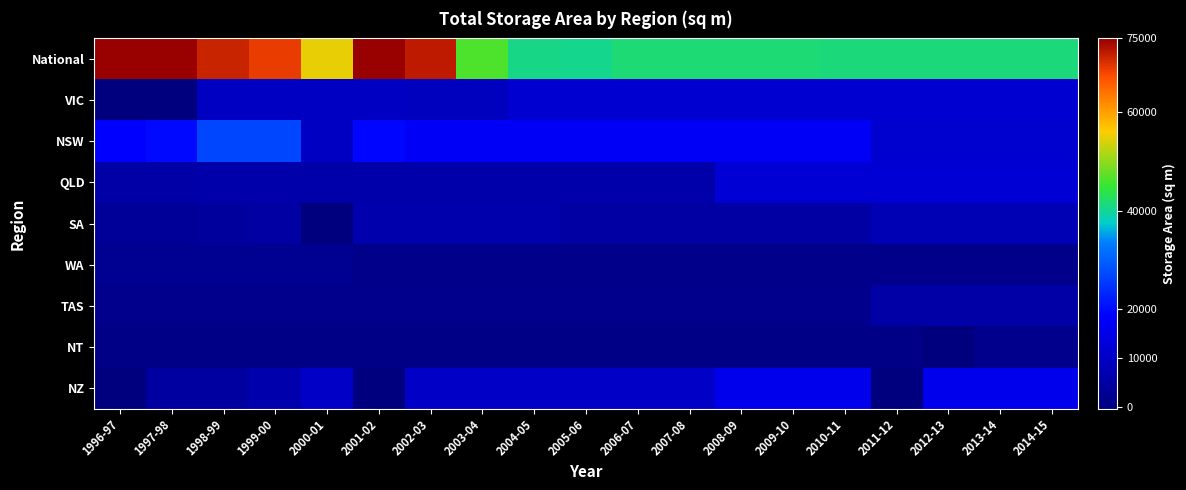

Reading right to left, what are all the values shown in this chart?

National: 2014-15=41266	2013-14=41266	2012-13=41266	2011-12=41266	2010-11=41229	2009-10=41525	2008-09=41525	2007-08=41525	2006-07=41525	2005-06=40396	2004-05=40706	2003-04=46258	2002-03=72068	2001-02=75073	2000-01=54816	1999-00=69031	1998-99=71288	1997-98=74999	1996-97=74999
VIC: 2014-15=12000	2013-14=12000	2012-13=12000	2011-12=12000	2010-11=12000	2009-10=12000	2008-09=12000	2007-08=11876	2006-07=11876	2005-06=11876	2004-05=11876	2003-04=9444	2002-03=9444	2001-02=10000	2000-01=10000	1999-00=10000	1998-99=10000	1997-98=0	1996-97=0
NSW: 2014-15=11696	2013-14=11696	2012-13=11696	2011-12=11696	2010-11=17550	2009-10=17550	2008-09=17550	2007-08=17550	2006-07=17550	2005-06=17550	2004-05=17550	2003-04=17550	2002-03=17550	2001-02=19370	2000-01=10000	1999-00=27000	1998-99=27000	1997-98=19586	1996-97=18586
QLD: 2014-15=12650	2013-14=12650	2012-13=12650	2011-12=12650	2010-11=12650	2009-10=12650	2008-09=12650	2007-08=6260	2006-07=6260	2005-06=6260	2004-05=6260	2003-04=6260	2002-03=6260	2001-02=6260	2000-01=6260	1999-00=6260	1998-99=6260	1997-98=5698	1996-97=5698
SA: 2014-15=7749	2013-14=7749	2012-13=7749	2011-12=7749	2010-11=5053	2009-10=5053	2008-09=5053	2007-08=5053	2006-07=5053	2005-06=5053	2004-05=6778	2003-04=6778	2002-03=6778	2001-02=6778	2000-01=0	1999-00=5048	1998-99=4210	1997-98=3720	1996-97=3720
WA: 2014-15=1785	2013-14=1785	2012-13=1785	2011-12=1785	2010-11=1785	2009-10=1785	2008-09=1785	2007-08=1785	2006-07=1785	2005-06=1785	2004-05=1785	2003-04=1785	2002-03=1785	2001-02=1785	2000-01=2585	1999-00=2585	1998-99=2585	1997-98=2585	1996-97=2585
TAS: 2014-15=5670	2013-14=5670	2012-13=5670	2011-12=5670	2010-11=2000	2009-10=2000	2008-09=2000	2007-08=2000	2006-07=2000	2005-06=2000	2004-05=2000	2003-04=2000	2002-03=2000	2001-02=2000	2000-01=2000	1999-00=2000	1998-99=2000	1997-98=2000	1996-97=2000
NT: 2014-15=1830	2013-14=1830	2012-13=0	2011-12=1185	2010-11=1185	2009-10=1185	2008-09=1185	2007-08=1185	2006-07=1185	2005-06=1142	2004-05=1142	2003-04=1121	2002-03=1121	2001-02=1121	2000-01=1000	1999-00=1000	1998-99=1000	1997-98=1000	1996-97=1000
NZ: 2014-15=16192	2013-14=16192	2012-13=16192	2011-12=0	2010-11=16192	2009-10=16135	2008-09=16135	2007-08=10340	2006-07=10340	2005-06=10456	2004-05=10456	2003-04=10456	2002-03=10456	2001-02=0	2000-01=10456	1999-00=6681	1998-99=5000	1997-98=5000	1996-97=0